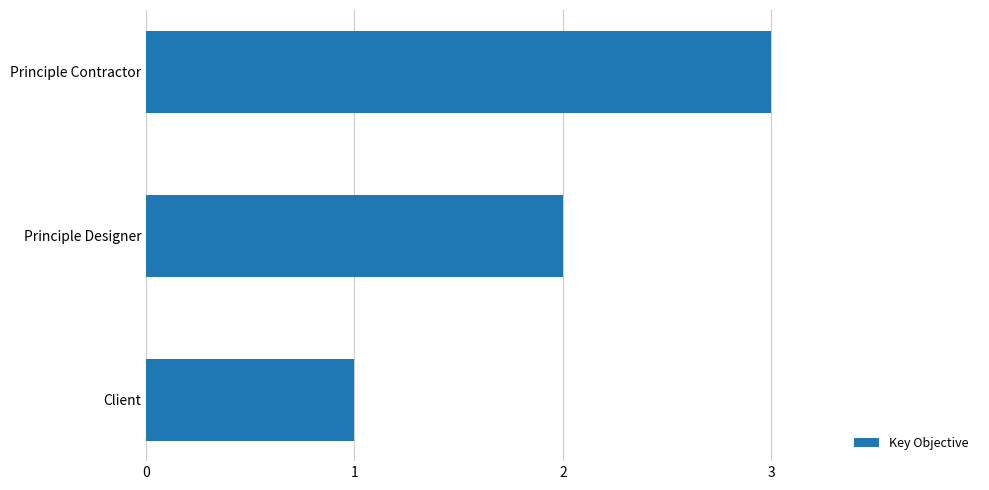

What is the ratio of the value at Client to the value at Principle Designer?

0.5